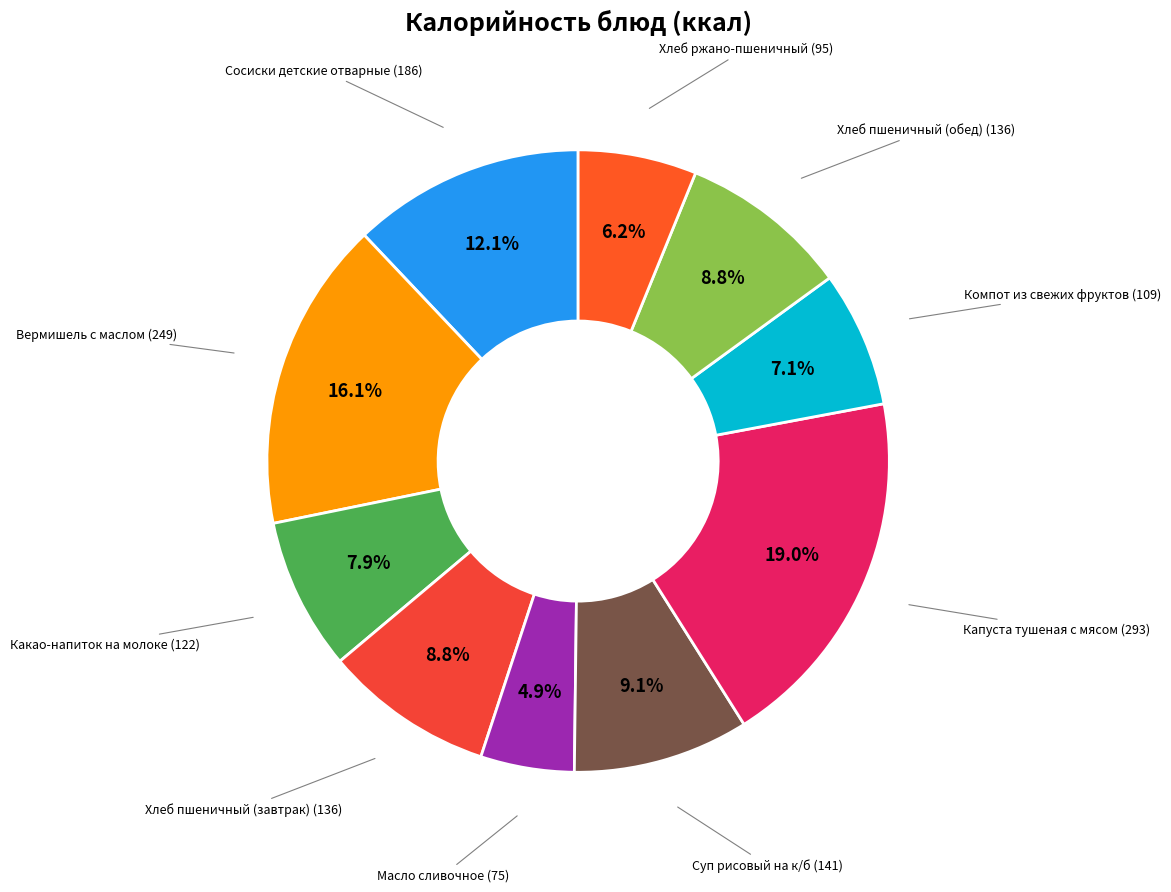

How many slices are in this pie chart?

10